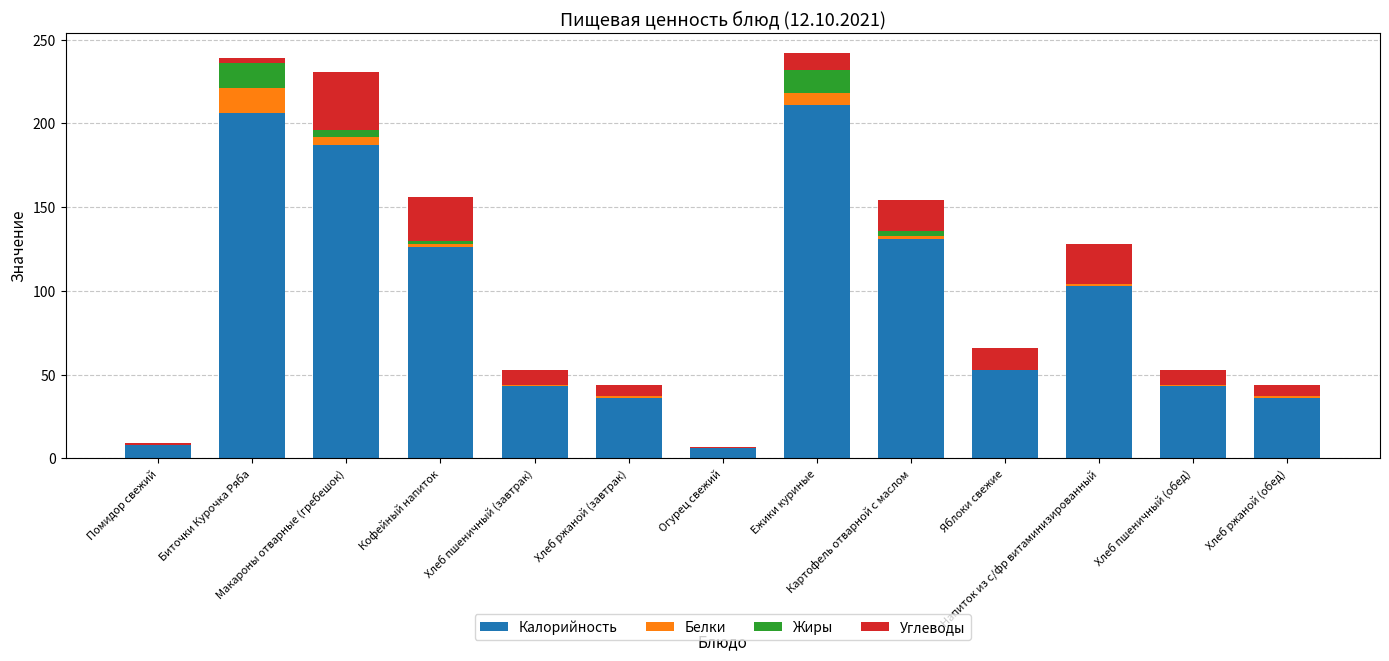

What are all the series names shown in the legend?

Калорийность, Белки, Жиры, Углеводы